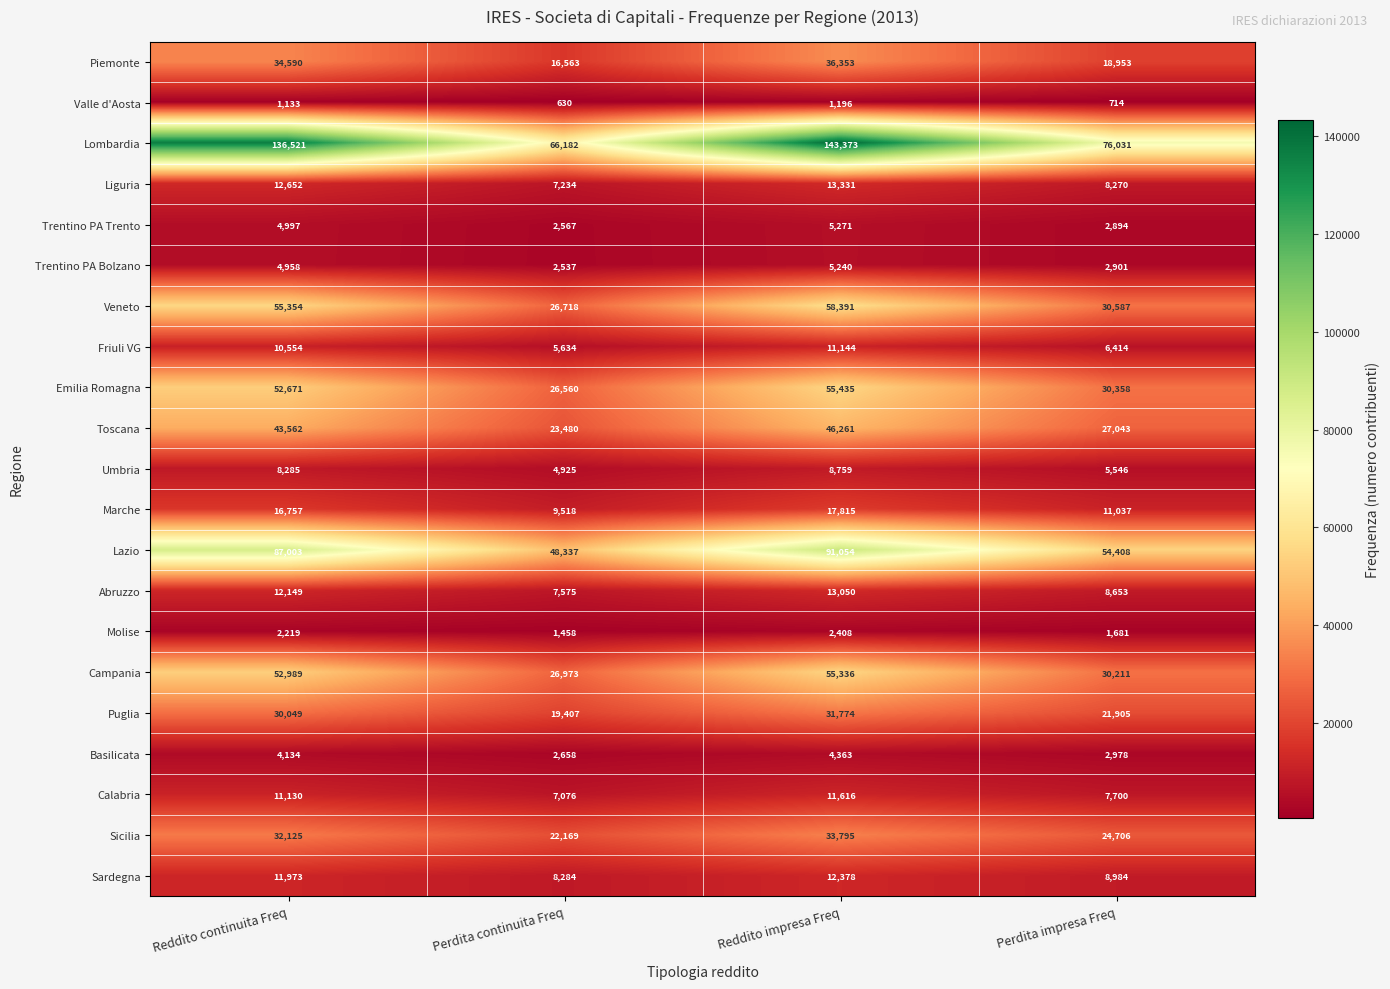

What is the sum of the Puglia values at Reddito impresa Freq and Perdita continuita Freq?

51181